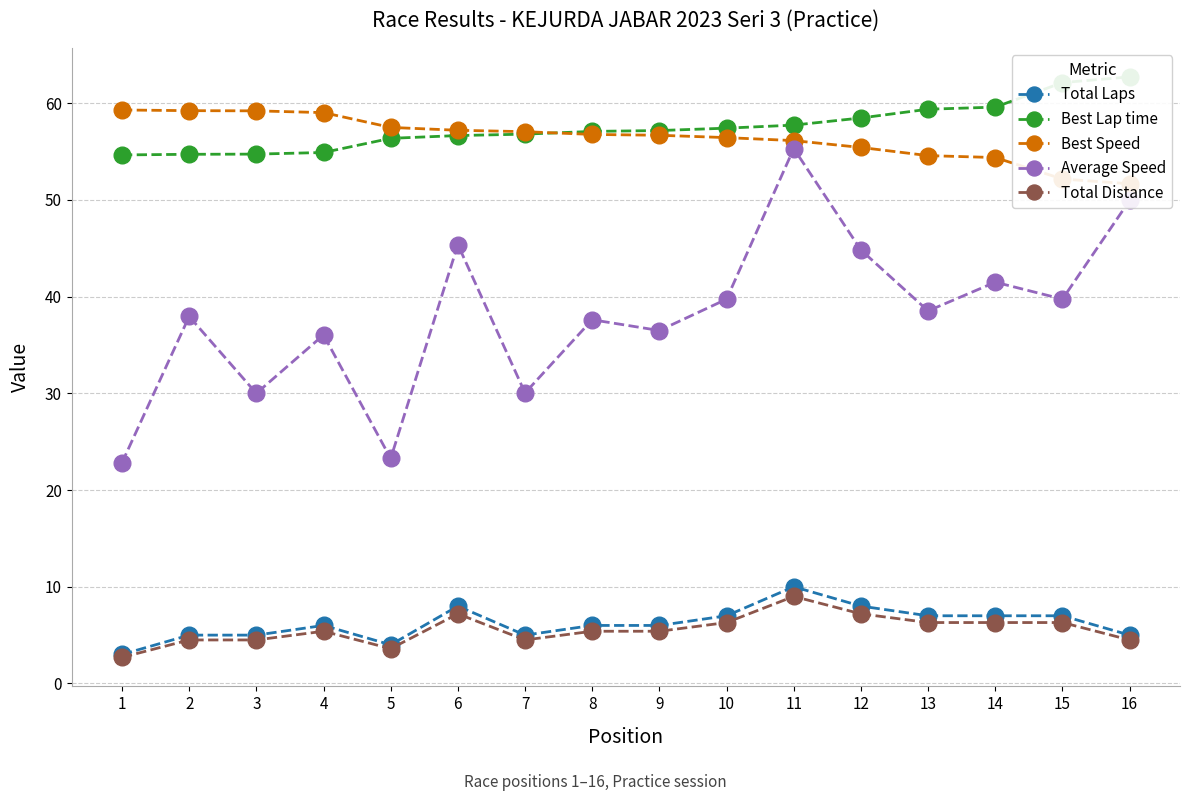

Is it true that Best Speed equals 82.6 at 6?

False